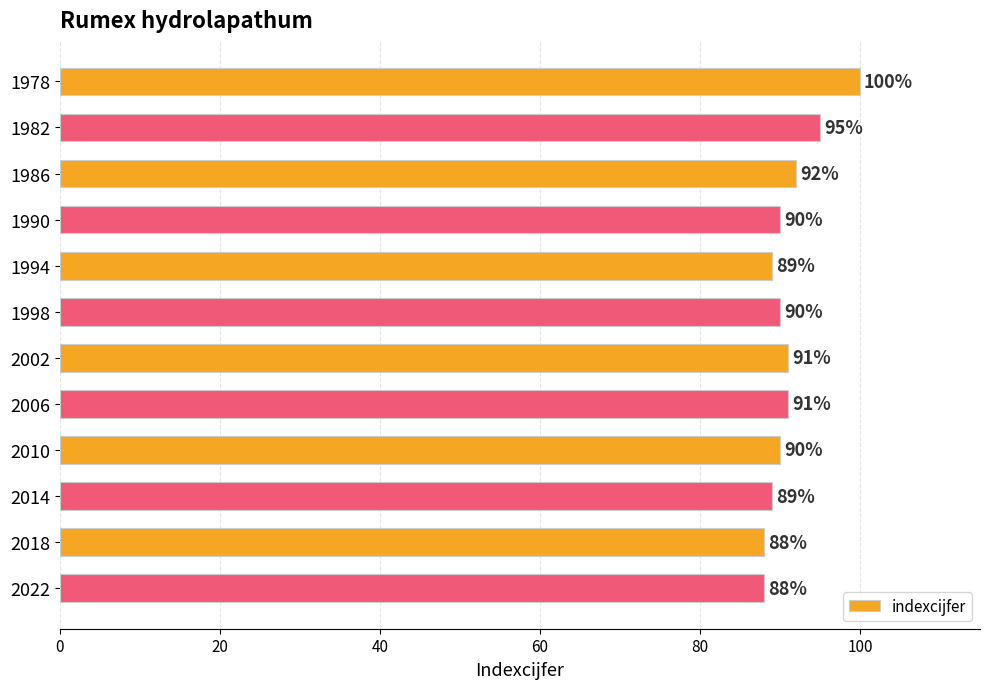

Count the number of categories in the chart.

12